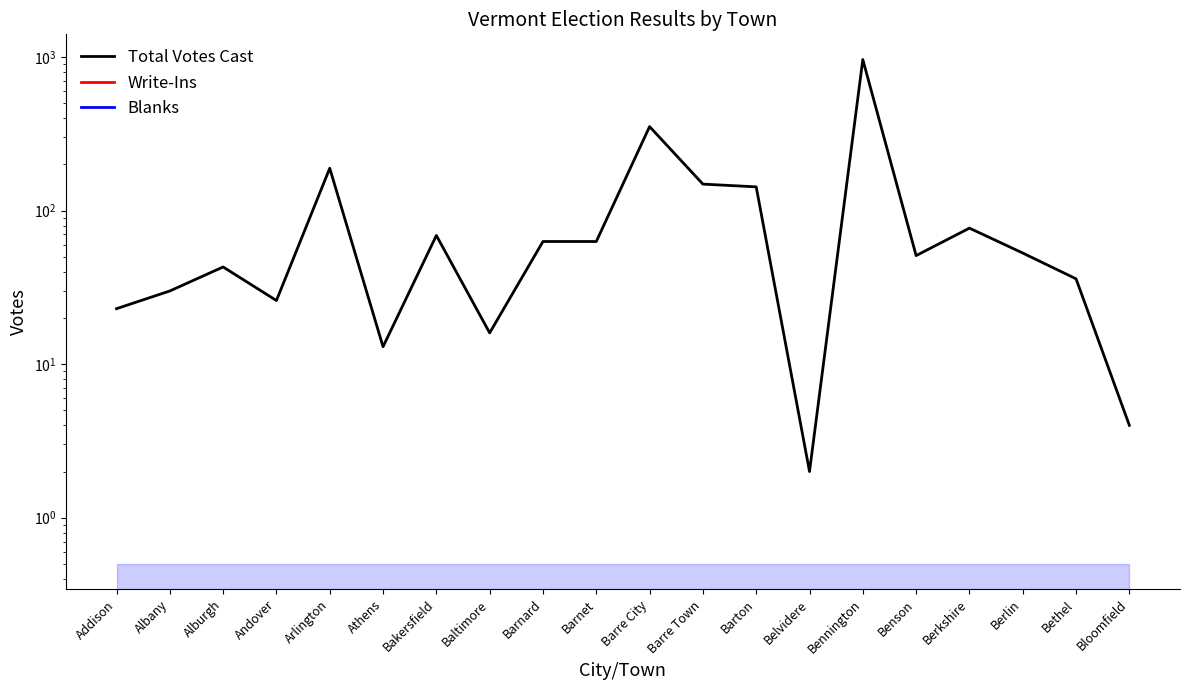

How many categories are shown in the chart?

20